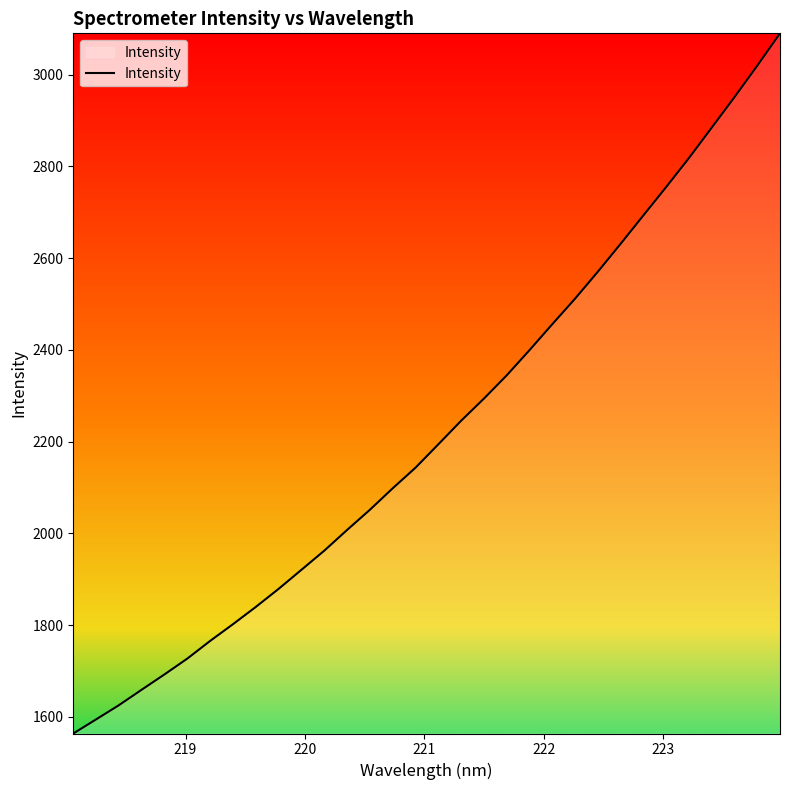

What is the greatest value displayed?

3089.9